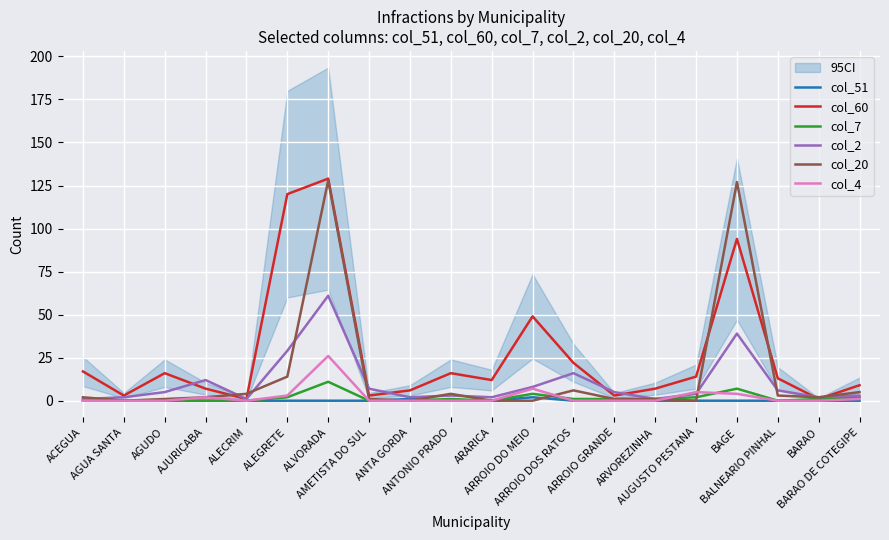

What is the spread (max minus min) of values at BARAO?

2